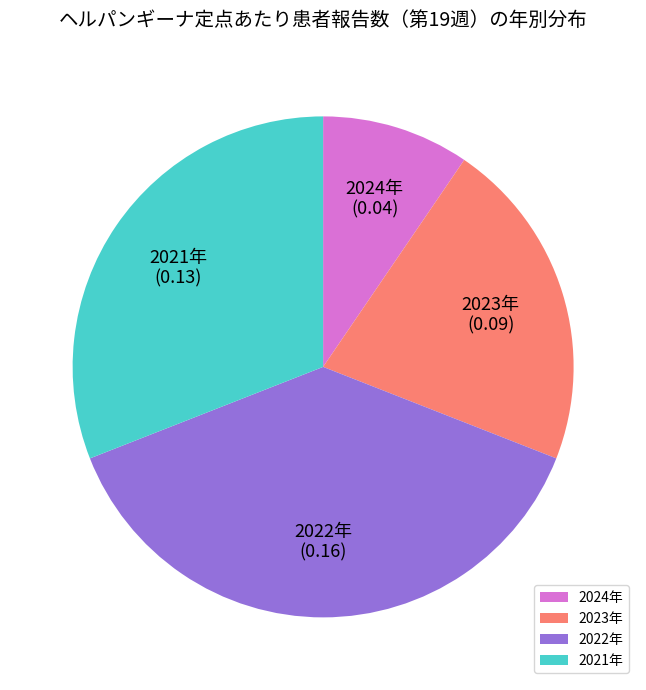

Which has a higher value, 2021年 or 2022年?

2022年